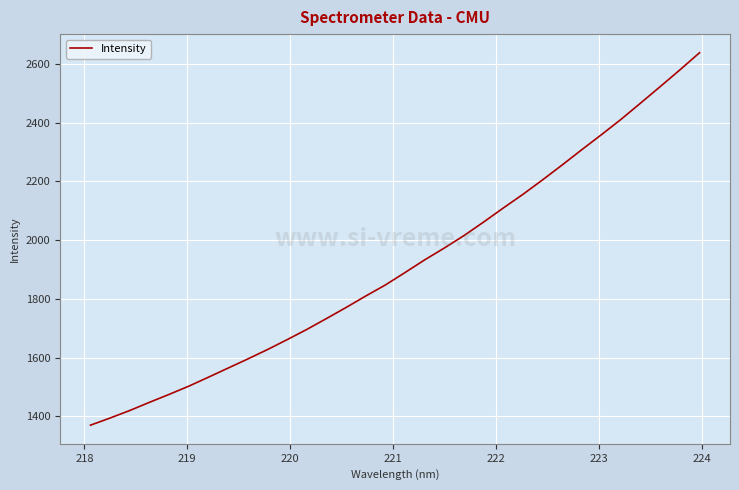

Does the chart display data point markers on the line(s)?

No